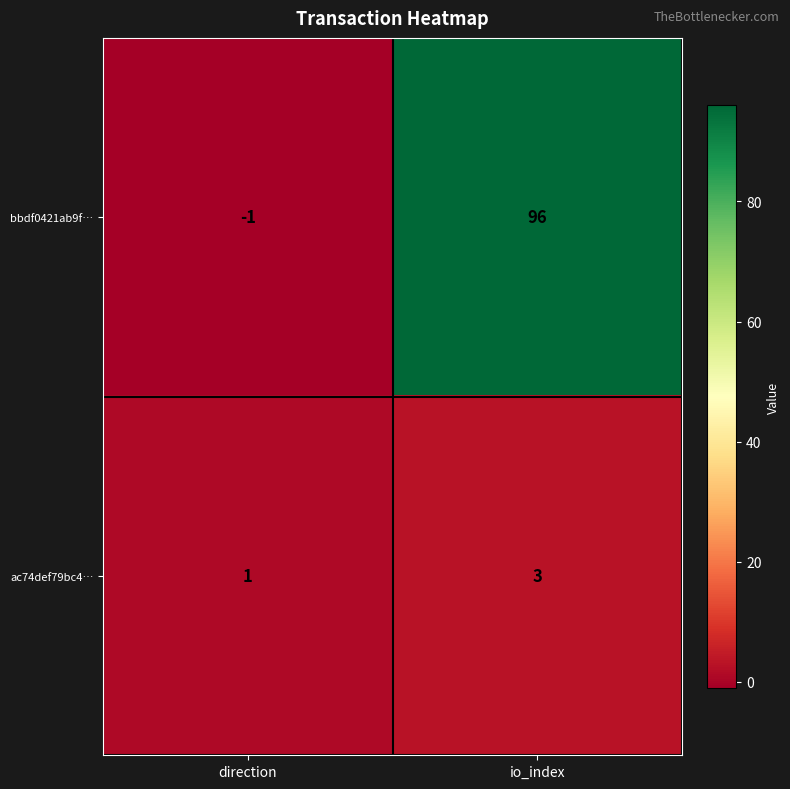

How many categories are shown in the chart?

2